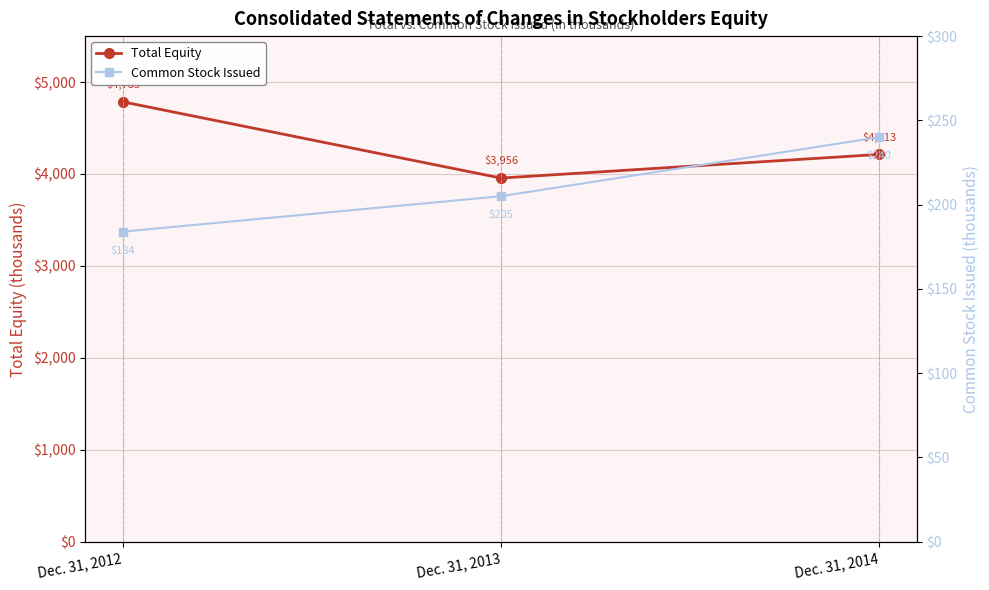

Where is Common Stock Issued nearest to the value 212?

Dec. 31, 2013